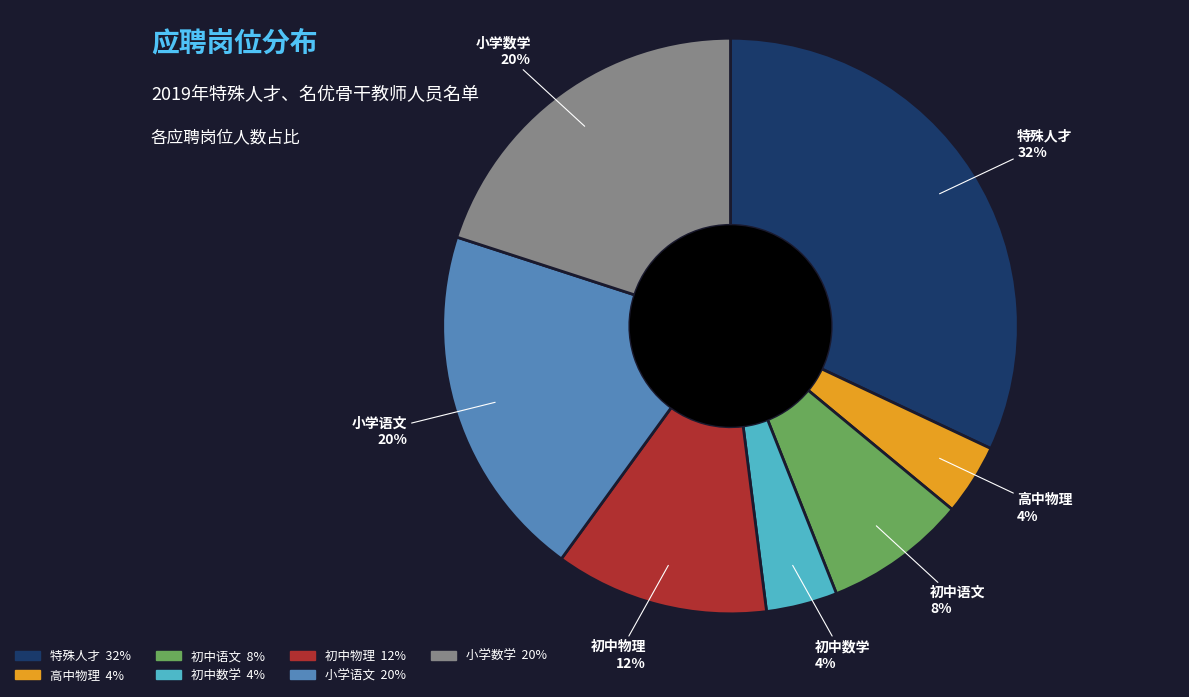

Does any single category account for the majority?

No